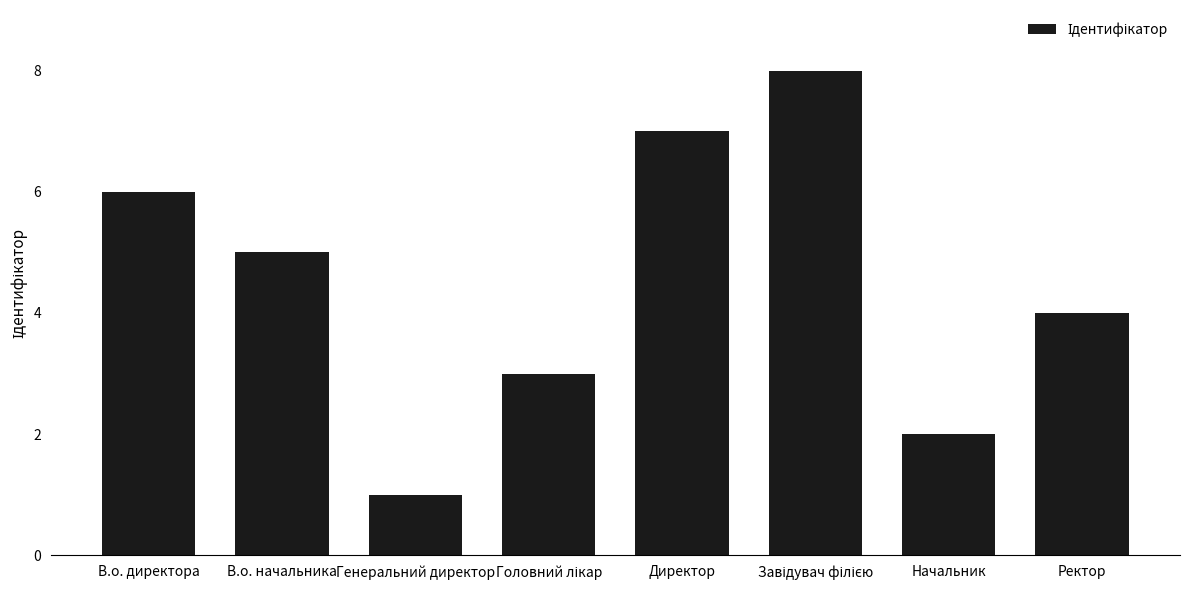

Reading right to left, transcribe all the data shown in this chart.

4	2	8	7	3	1	5	6